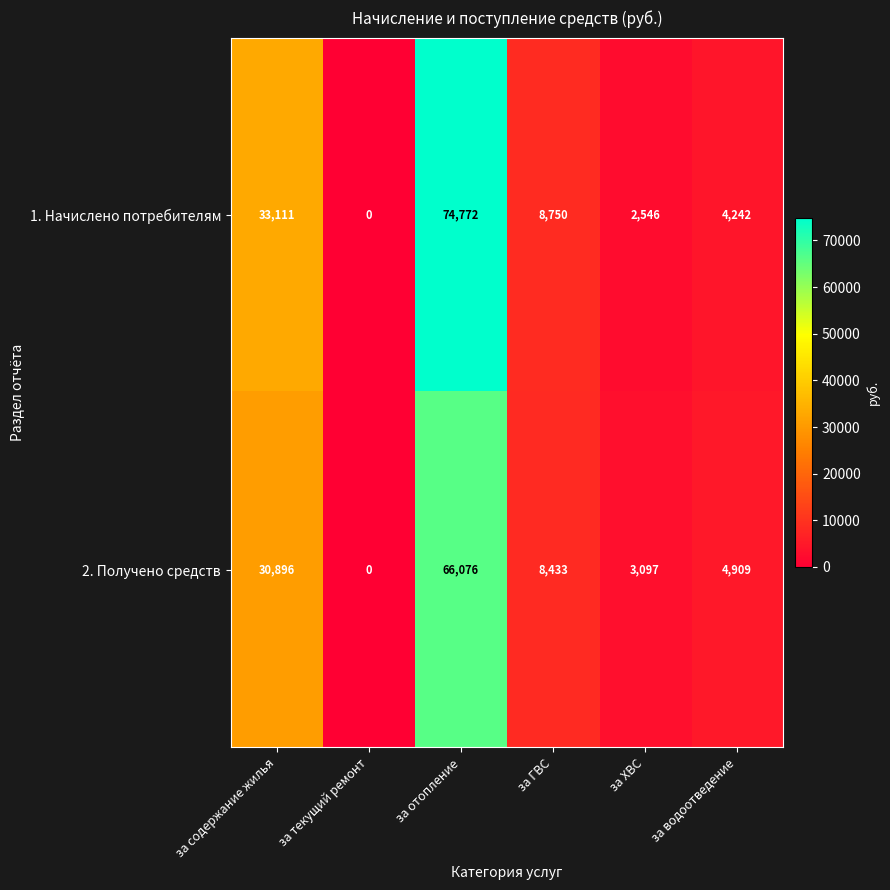

Reading left to right, list all the values displayed in this chart.

1. Начислено потребителям: за содержание жилья=33111	за текущий ремонт=0	за отопление=74772	за ГВС=8750	за ХВС=2546	за водоотведение=4242
2. Получено средств: за содержание жилья=30896	за текущий ремонт=0	за отопление=66076	за ГВС=8433	за ХВС=3097	за водоотведение=4909